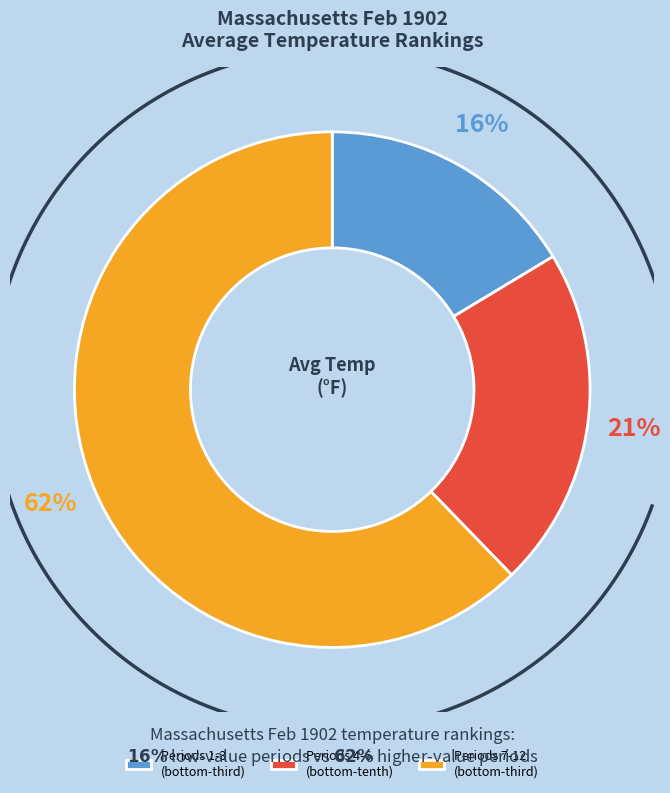

The Period 12 slice represents 25% of the pie. True or false?

False